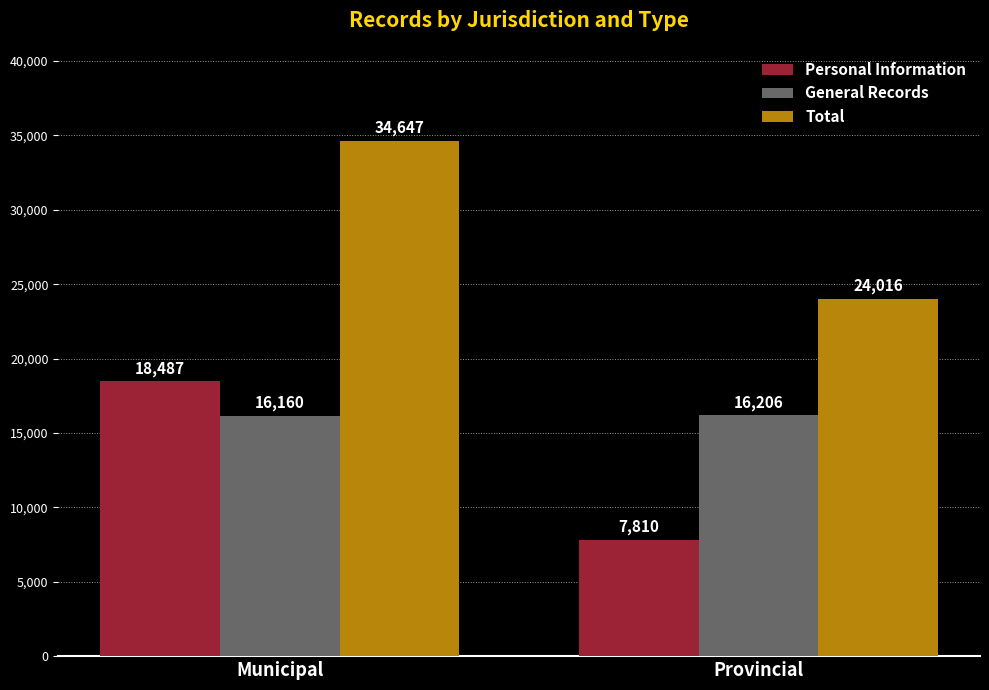

How many values in the Total series are below 34647?

1